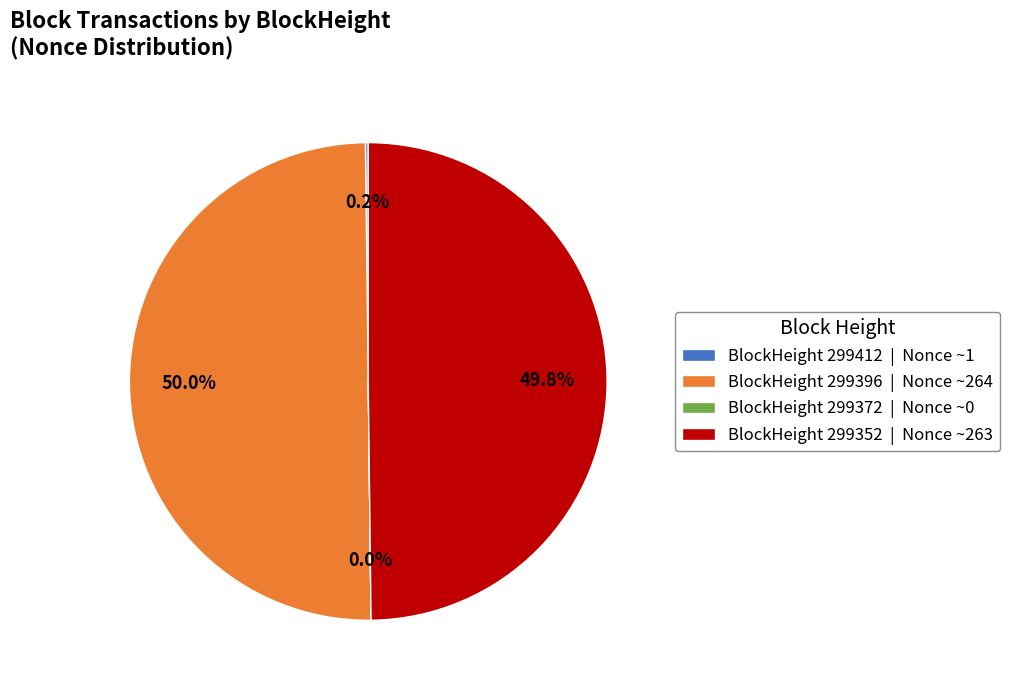

What percentage is NOT represented by BlockHeight 299396 | Nonce ~264?

50.0%